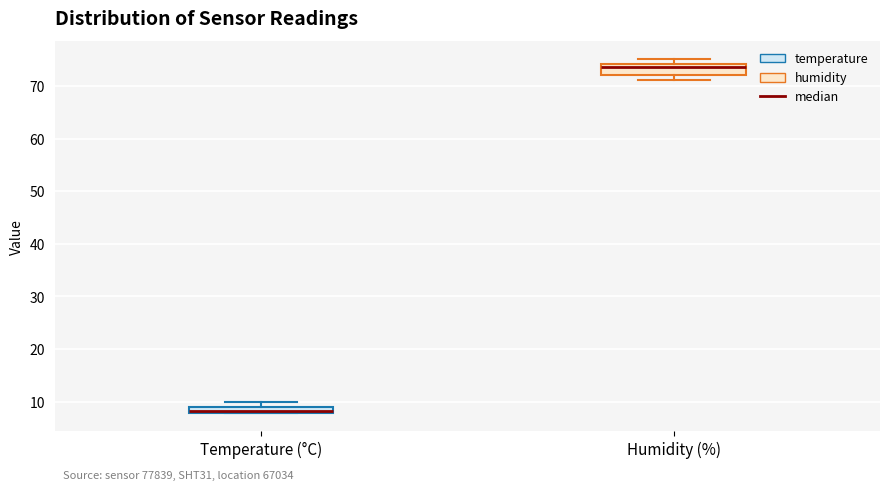

Where is the upper edge of the box for Humidity (%) on the y-axis? The values are not printed on the chart, so give them approximately, as read against the axis.

74